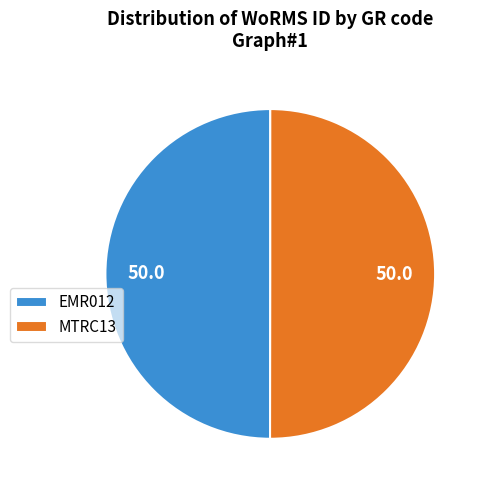

What is the ratio of the value at MTRC13 to the value at EMR012?

1.0